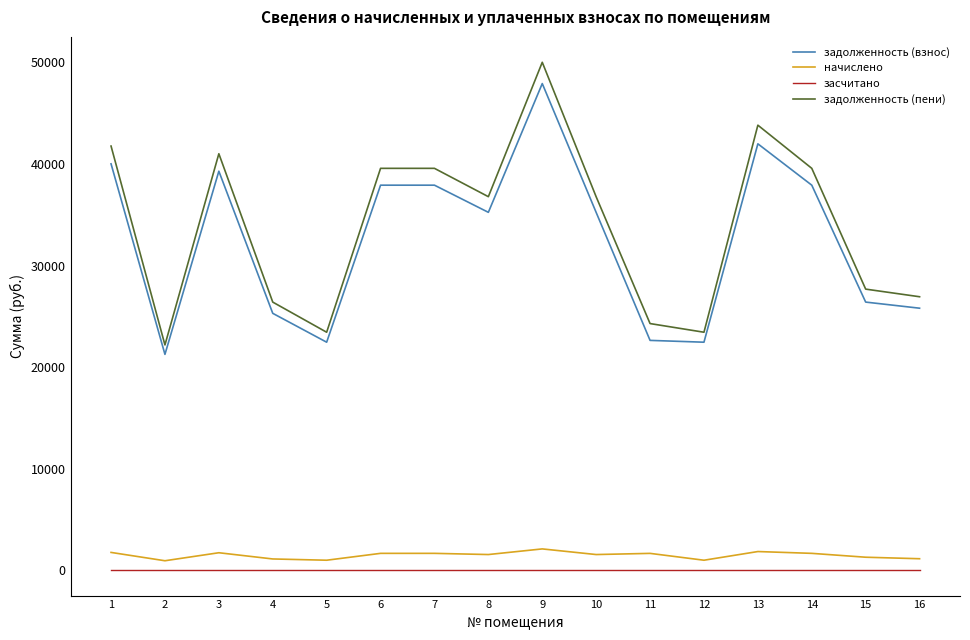

Does the chart have visible grid lines?

No